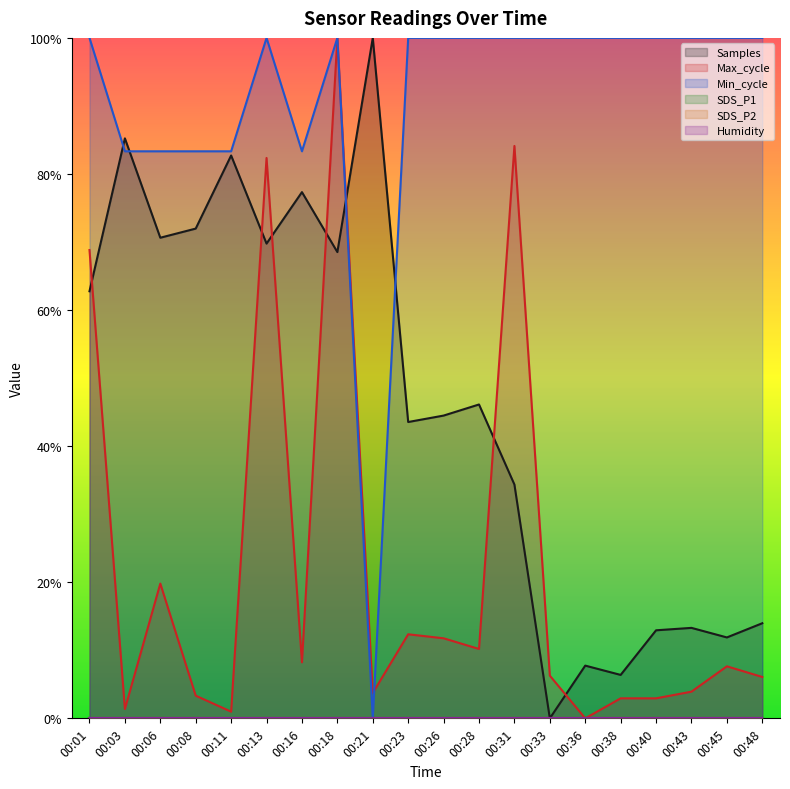

List the series in order of their peak value, lowest first.

Samples, Max_cycle, Min_cycle